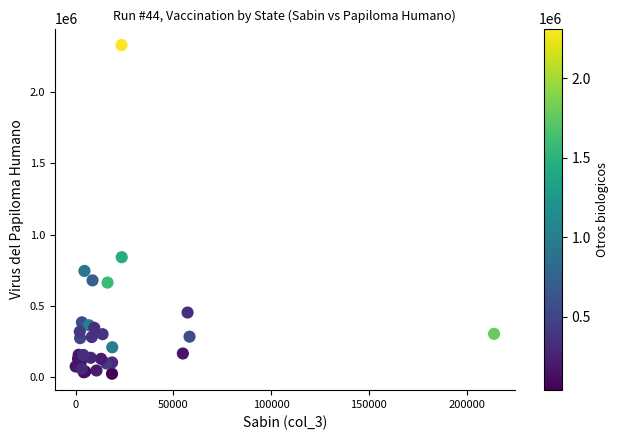

What Y value in the scatter plot is closest to 1175897?

841179